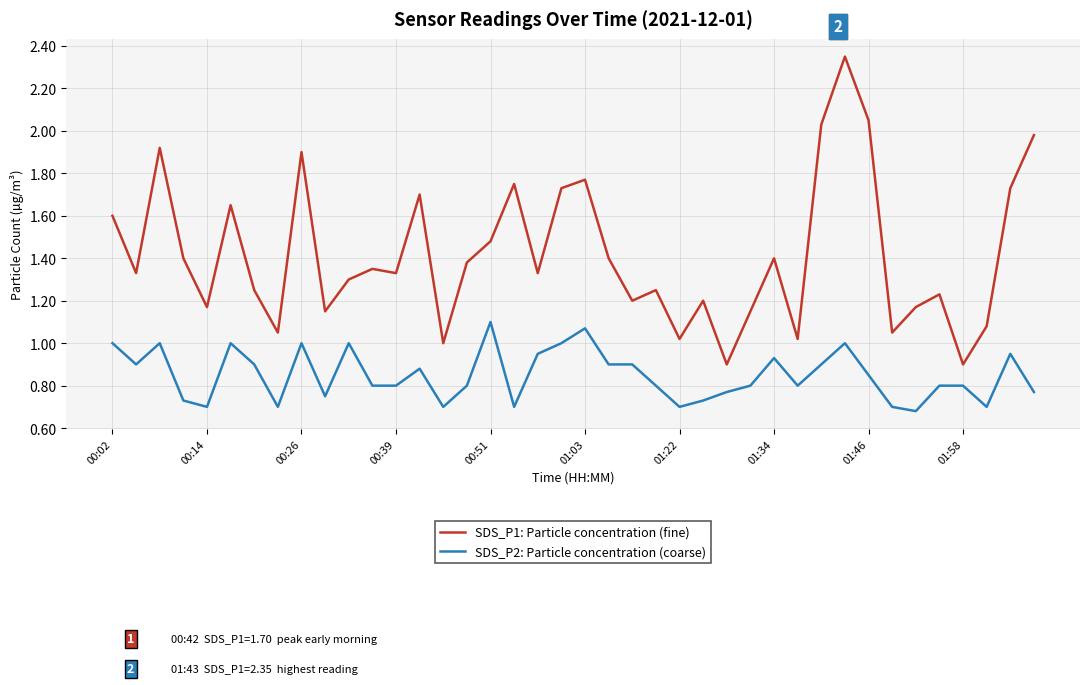

Rank the series by their maximum value, from highest to lowest.

SDS_P1: Particle concentration (fine), SDS_P2: Particle concentration (coarse)